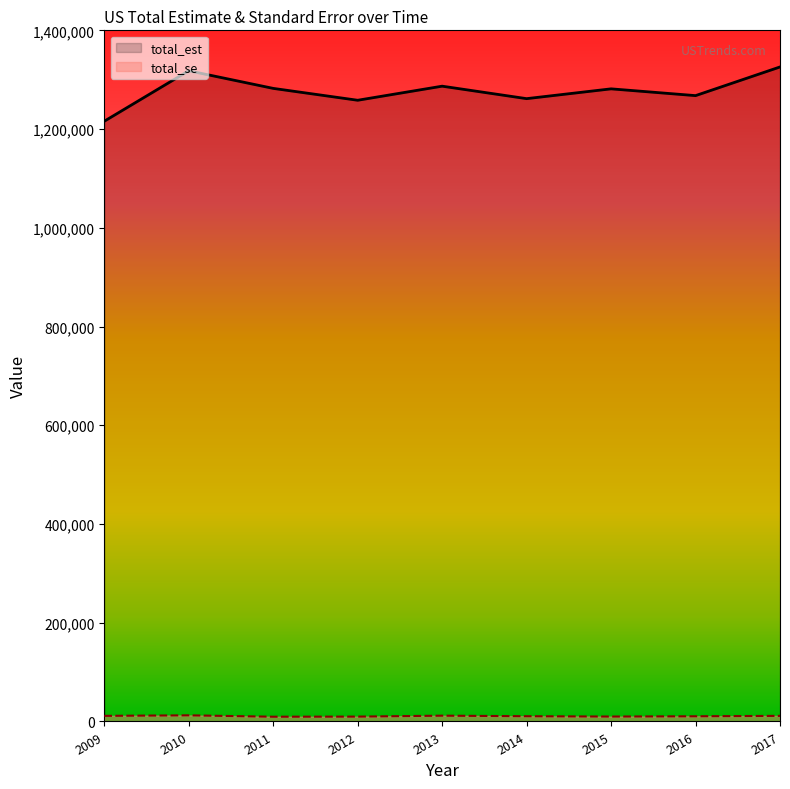

How many interior local peaks does the total_est series have?

3